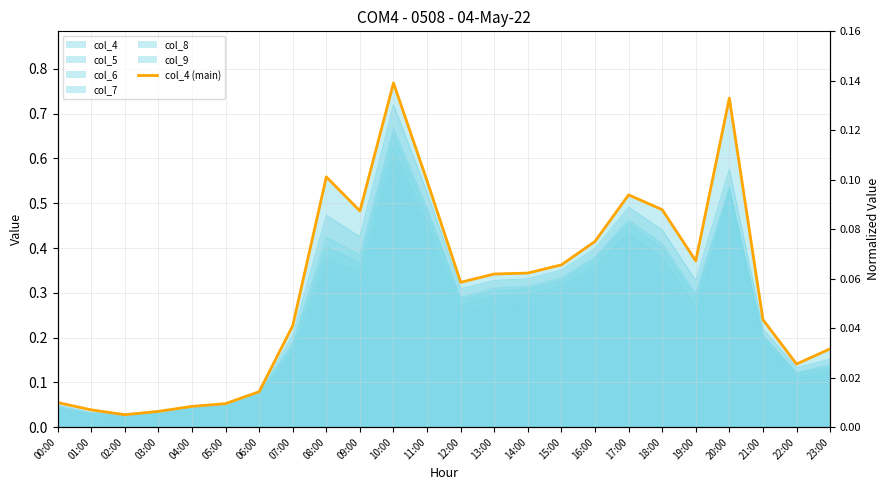

At which category does the data reach its first local valley?

02:00